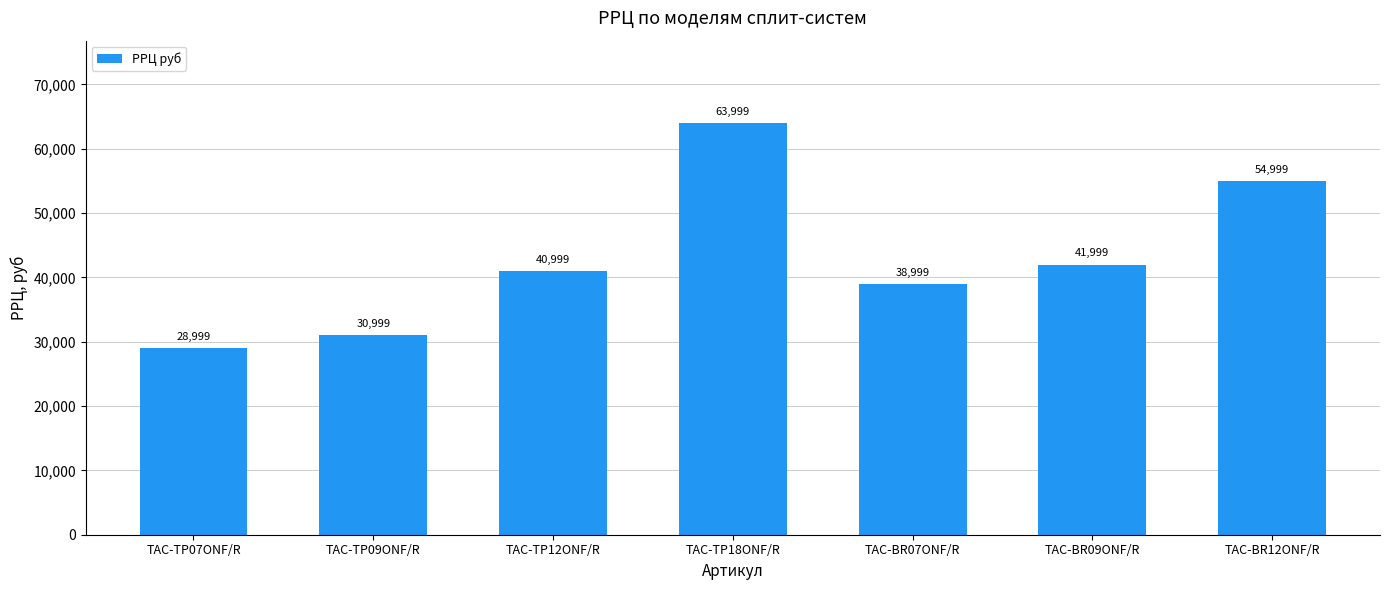

Reading left to right, what are all the values shown in this chart?

TAC-TP07ONF/R=28999	TAC-TP09ONF/R=30999	TAC-TP12ONF/R=40999	TAC-TP18ONF/R=63999	TAC-BR07ONF/R=38999	TAC-BR09ONF/R=41999	TAC-BR12ONF/R=54999